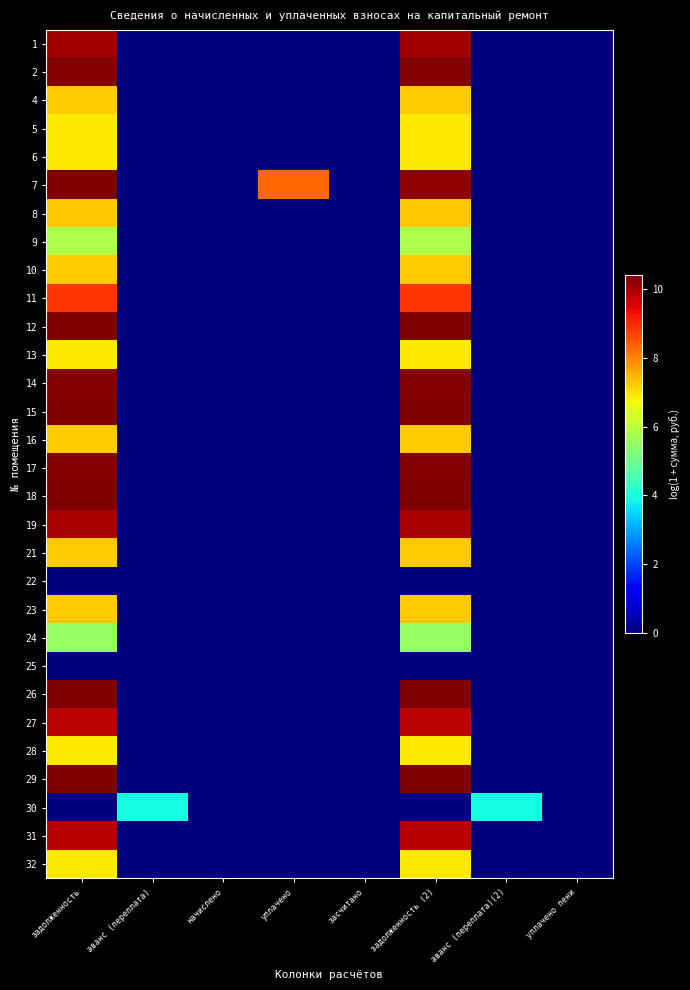

Which label corresponds to the largest value in the chart?

задолженность